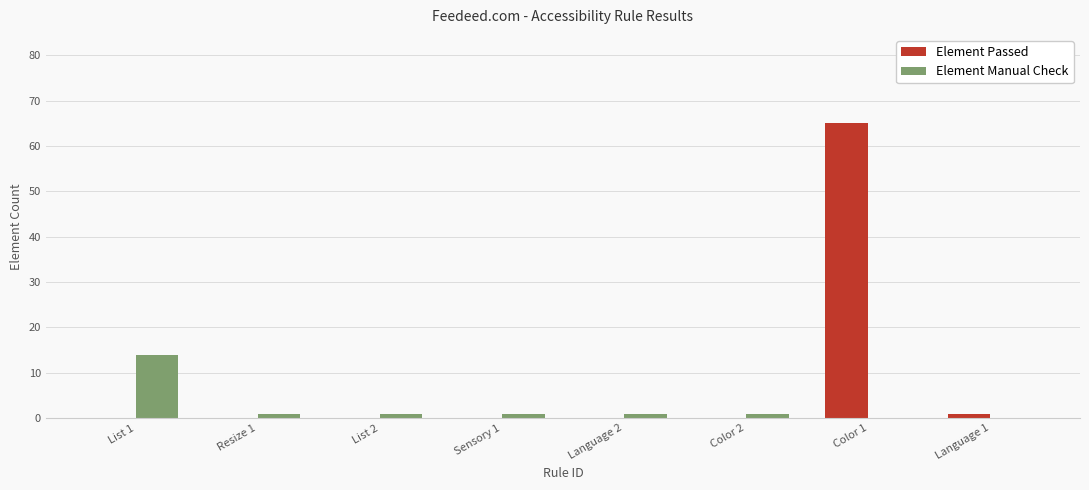

Where does the Element Manual Check series first go above 1?

List 1